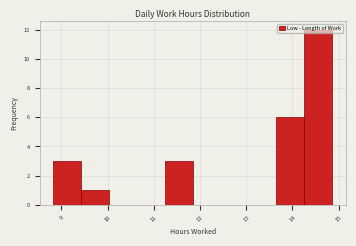

Reading left to right, list every bar in this chart as the range it spans on the x-axis followed by its height. Neither the bar edges nor the heights are printed on the chart, so give them approximately, as read against the axes.

8.8 to 9.4: 3
9.4 to 10.0: 1
10.0 to 10.6: 0
10.6 to 11.2: 0
11.2 to 11.8: 3
11.8 to 12.4: 0
12.4 to 13.1: 0
13.1 to 13.7: 0
13.7 to 14.3: 6
14.3 to 14.9: 12